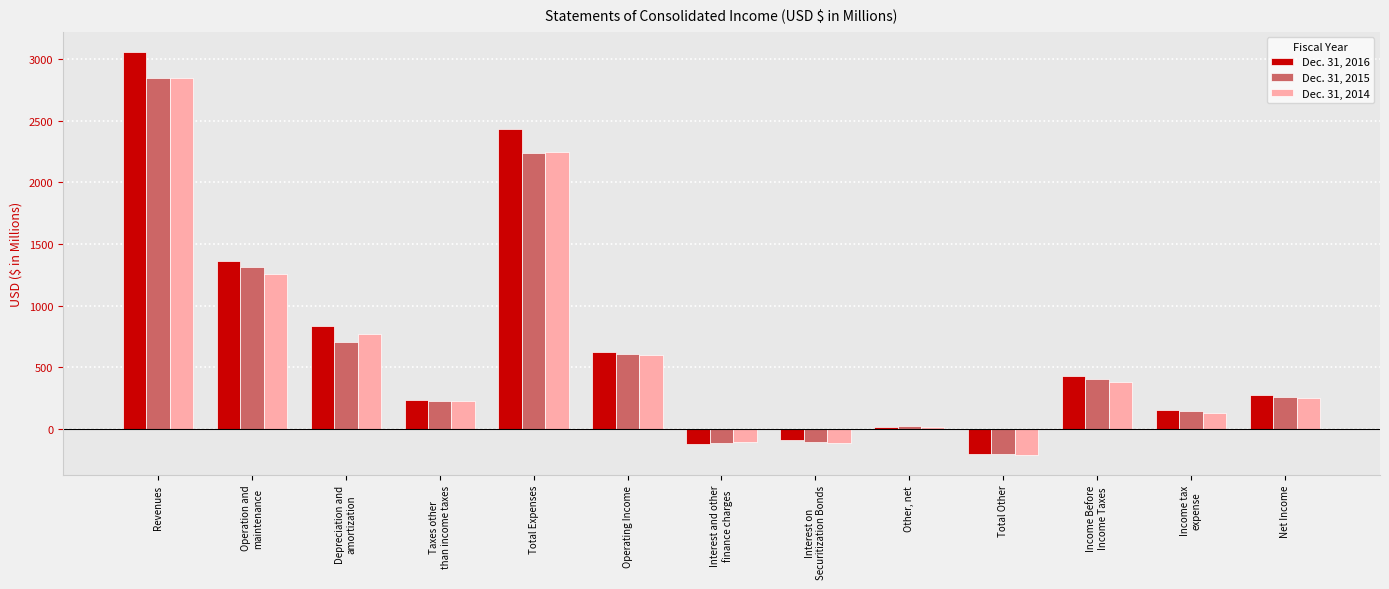

What is the difference between the second highest and second lowest values in the Dec. 31, 2014 series?

2368